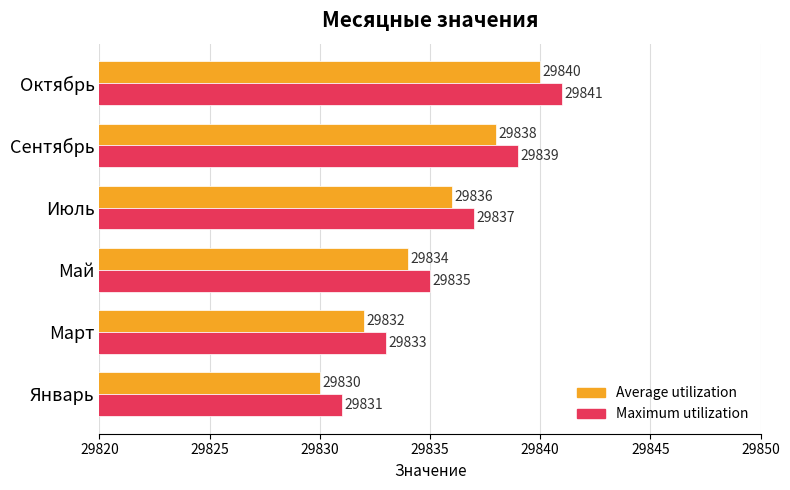

True or false: Average utilization has a value of 29832 at Март.

True